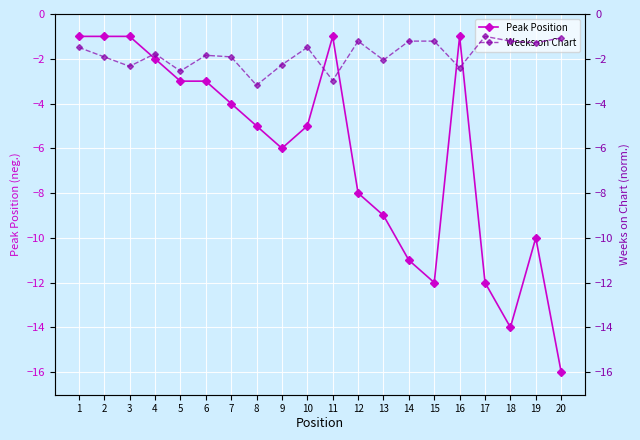

True or false: Peak Position has more than 1 interior local peaks.

True